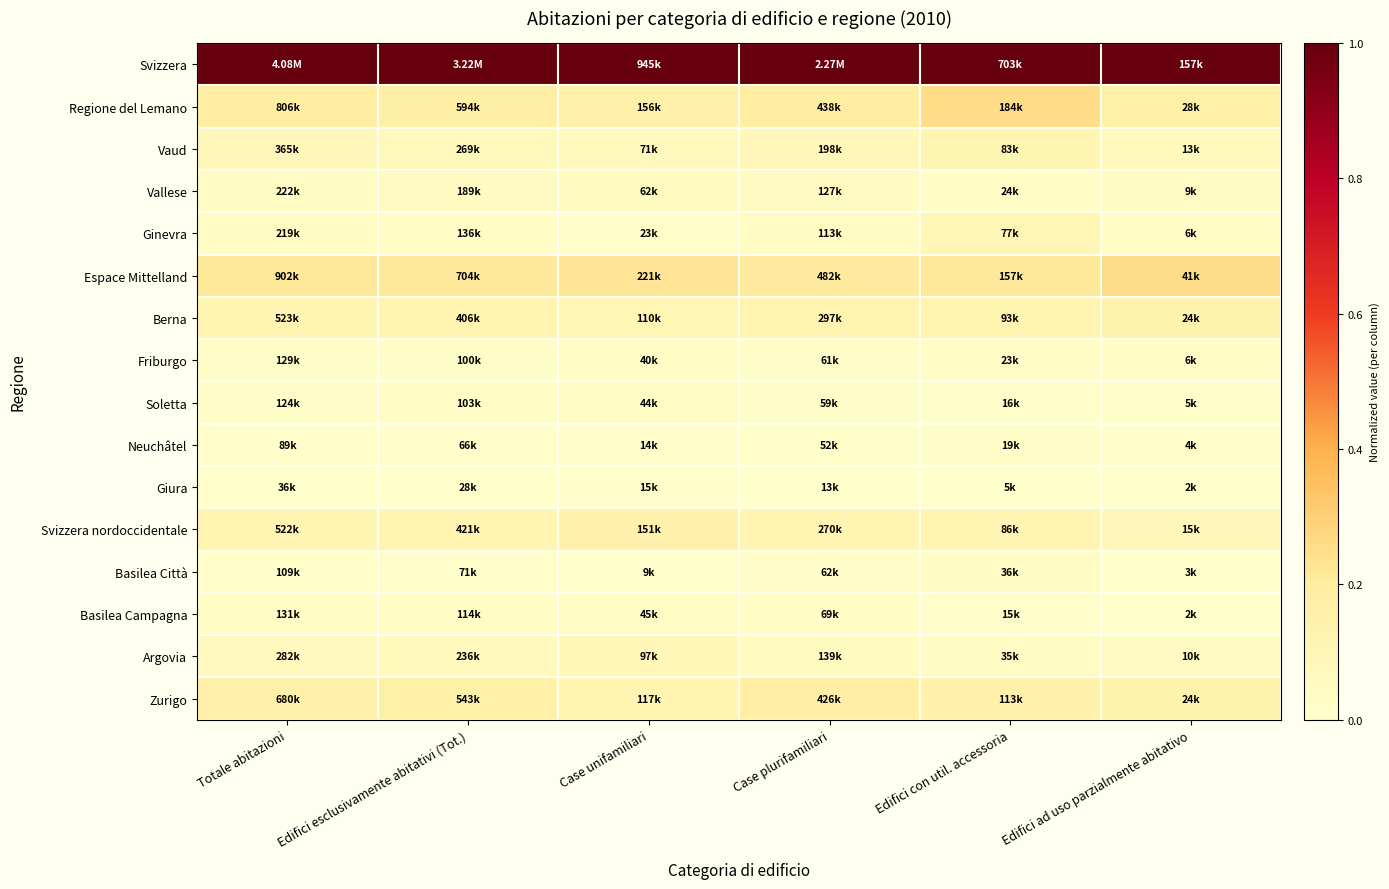

What is the difference between the highest and lowest values at Edifici ad uso parzialmente abitativo?

1.0